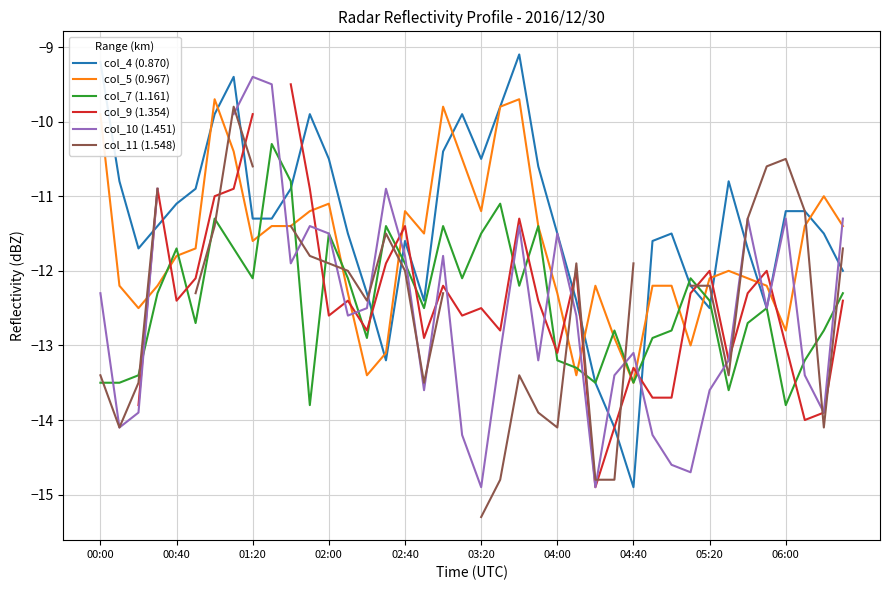

What is the maximum value for col_4 (0.870)?

-9.1